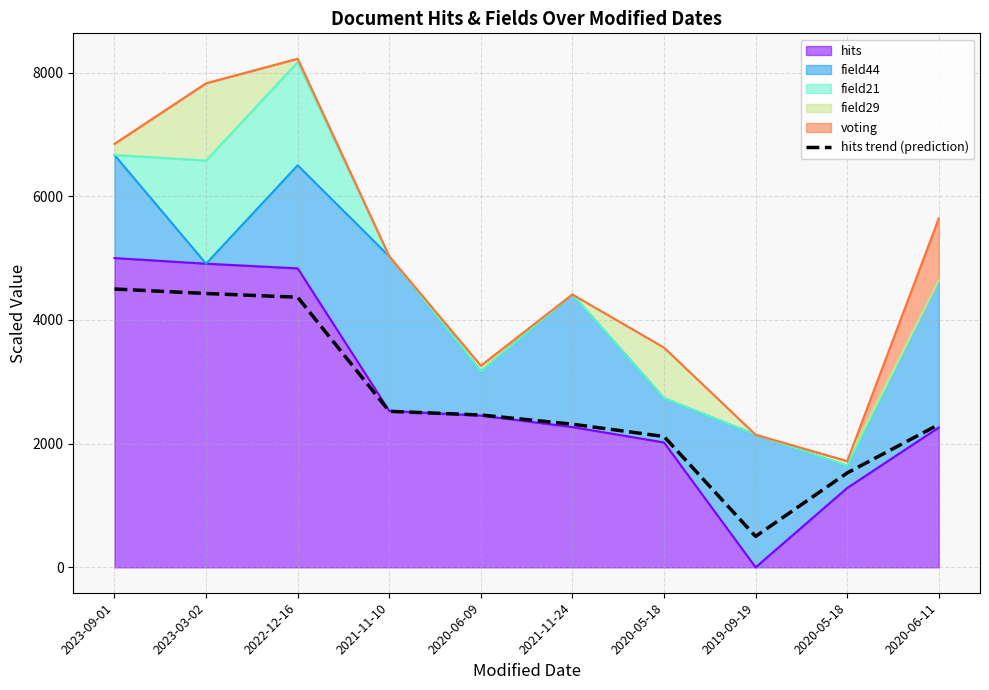

Reading left to right, transcribe all the data shown in this chart.

2023-09-01=4500.0	2023-03-02=4427.2	2022-12-16=4366.7	2021-11-10=2522.6	2020-06-09=2462.8	2021-11-24=2314.2	2020-05-18=2115.2	2019-09-19=500.0	2020-05-18=1526.6	2020-06-11=2309.0